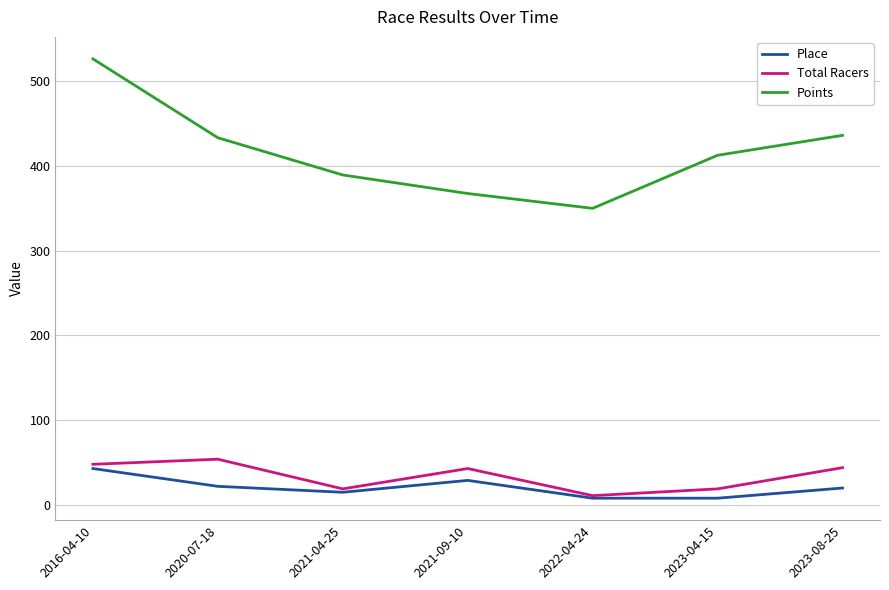

Between 2021-04-25 and 2023-08-25, which series saw the biggest shift?

Points